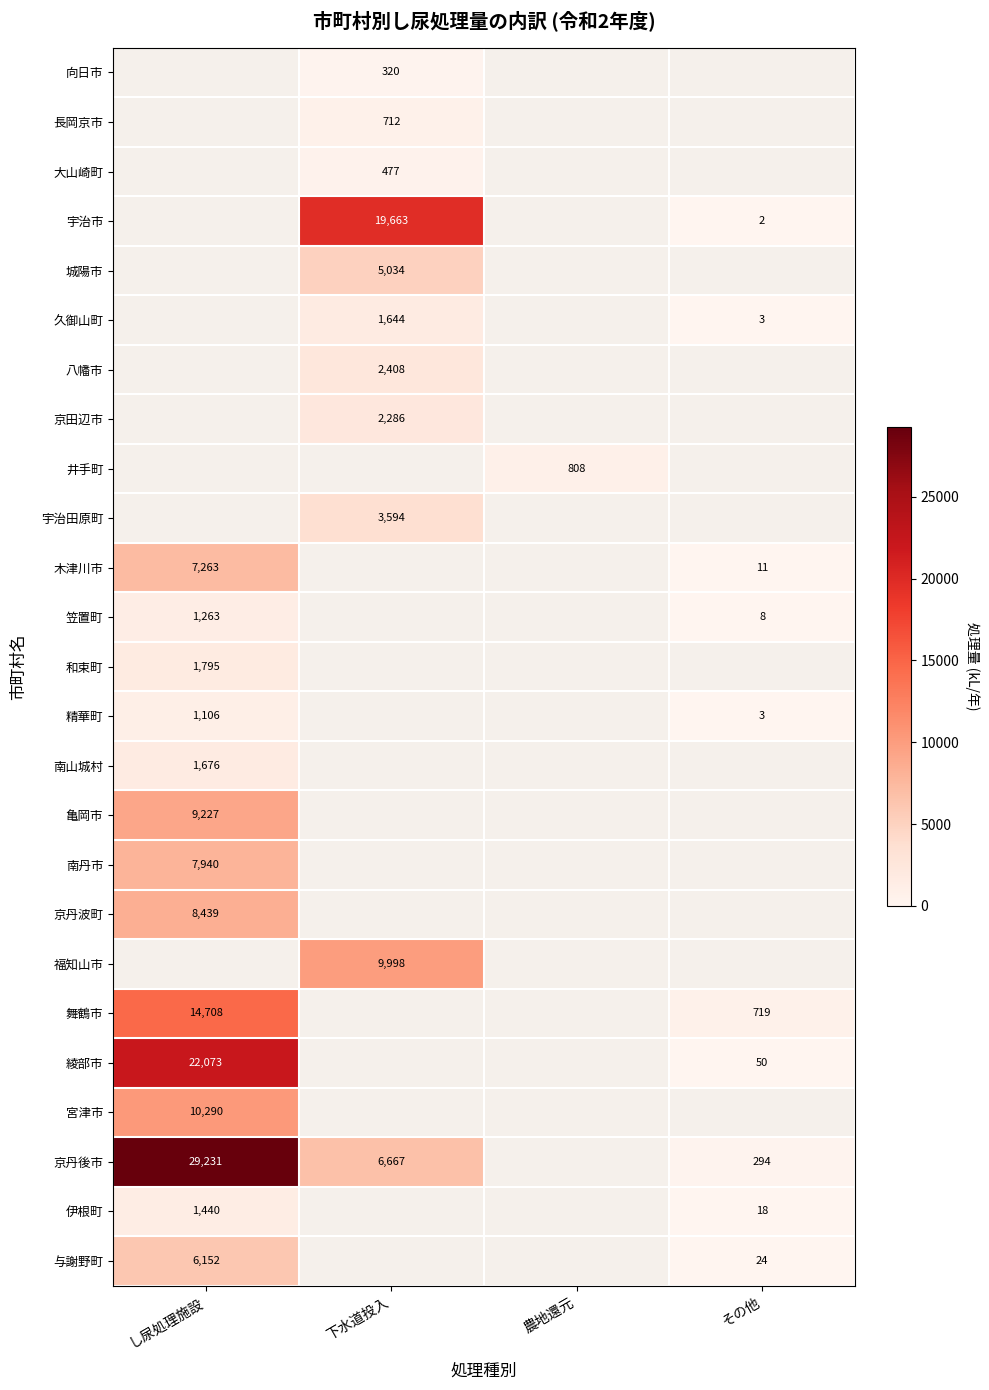

Which has a higher value, し尿処理施設 or その他?

その他